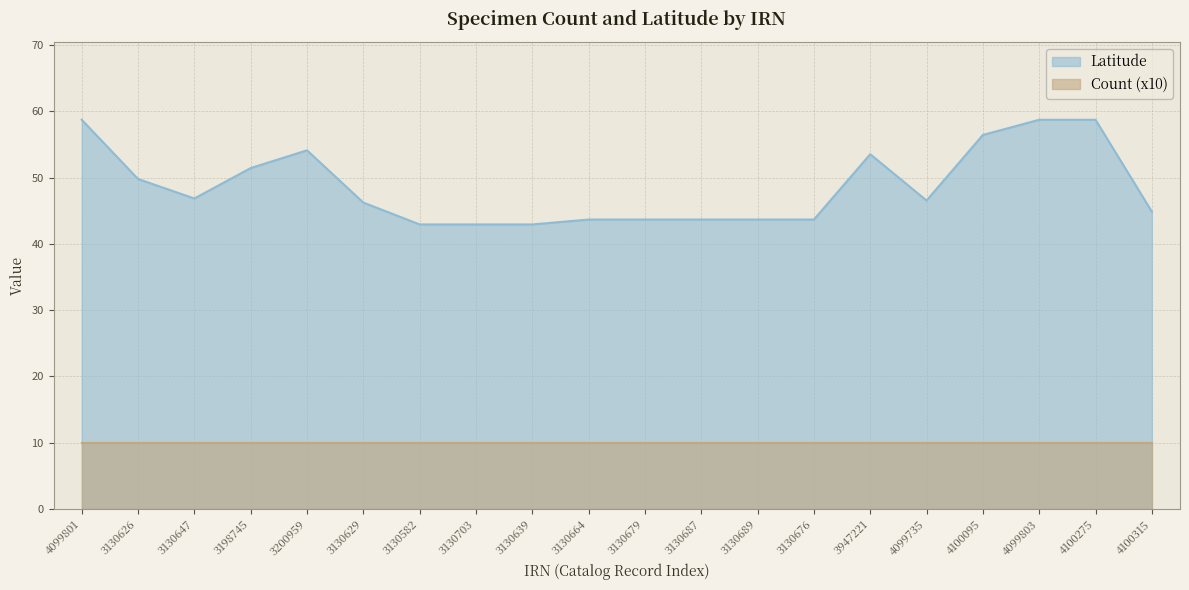

How many points are lower than both their immediate neighbors (excluding endpoints)?

2